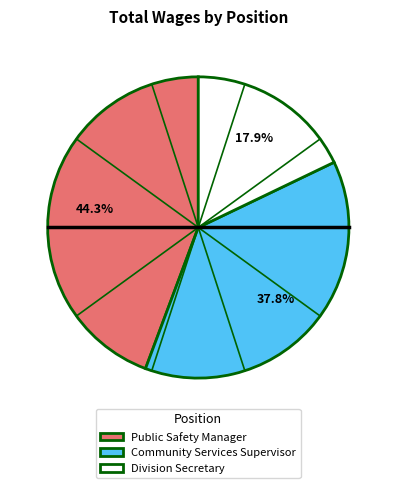

What percentage is NOT represented by Division Secretary?

82.1%